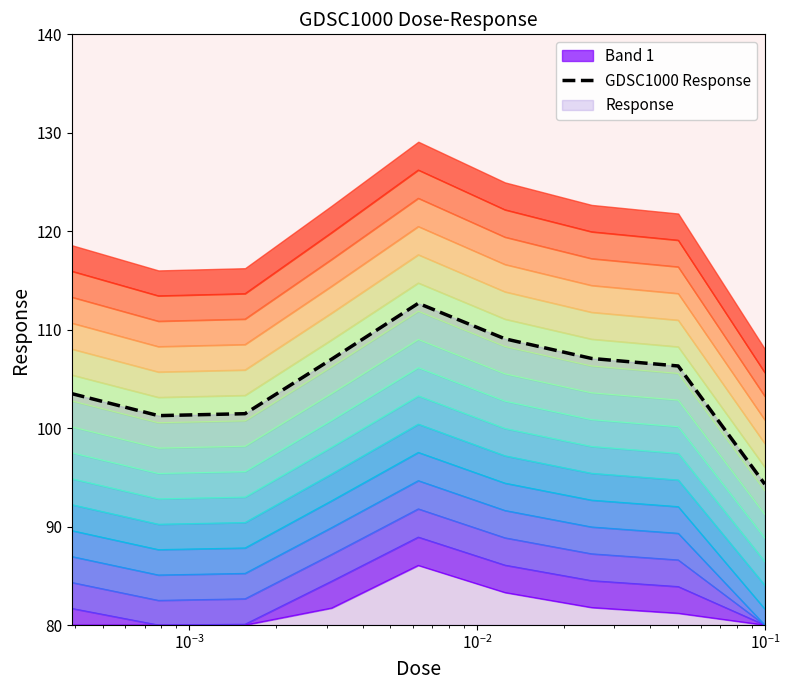

Reading left to right, extract all data points from this chart.

103.5	101.3	101.5	107.0	112.7	109.1	107.1	106.3	94.3